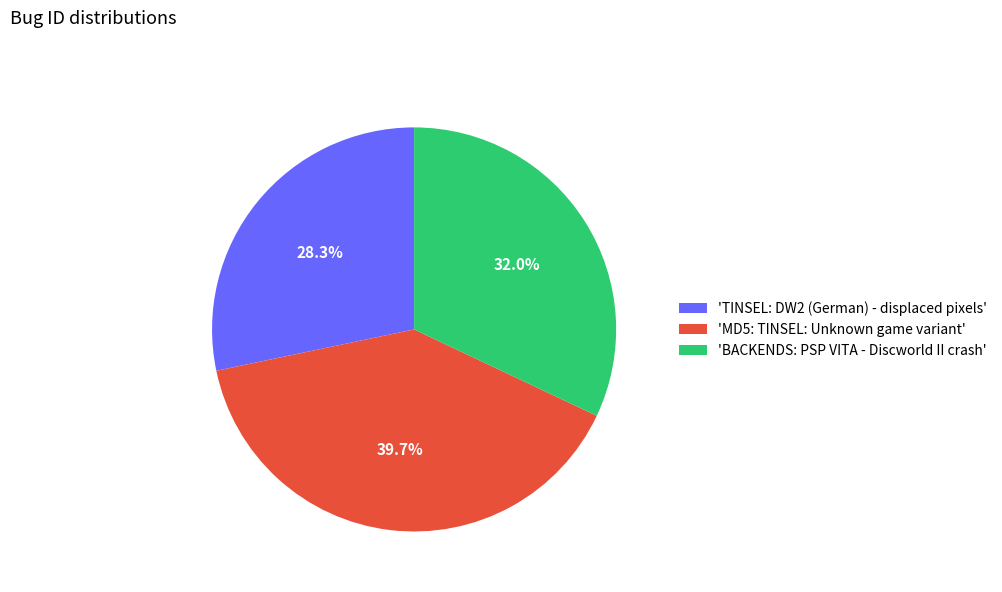

Which category has the biggest portion of the pie?

'MD5: TINSEL: Unknown game variant'